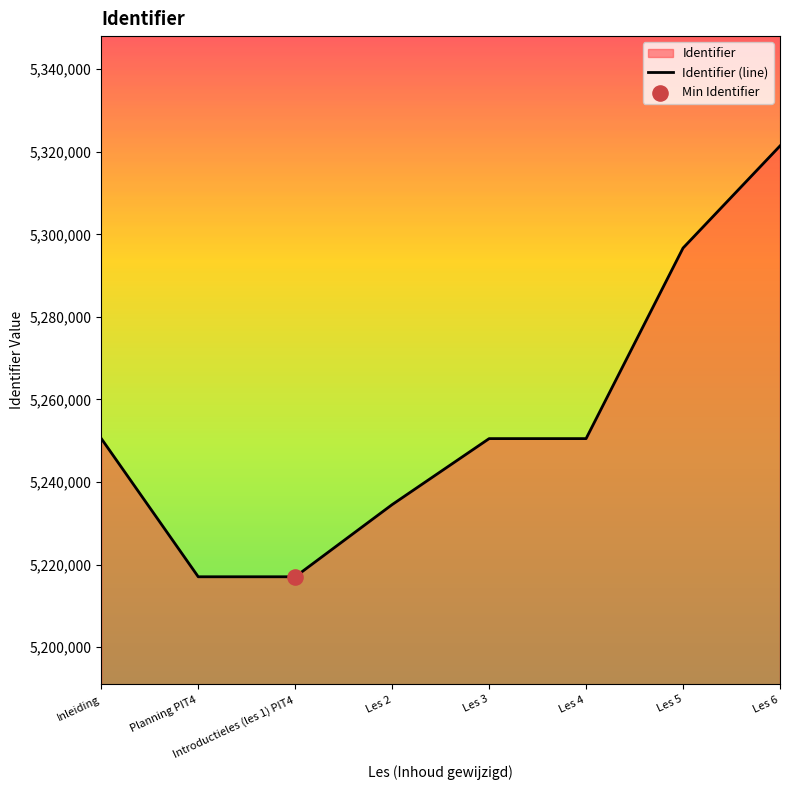

What is the change in value from Les 2 to Les 4?

+15986